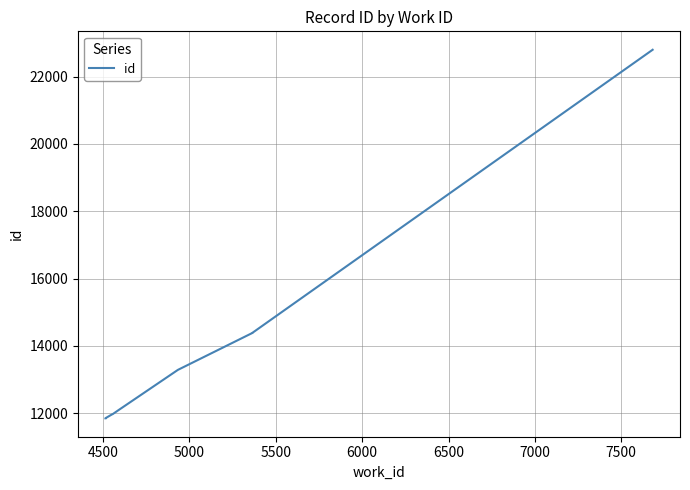

How many categories are shown in the chart?

9